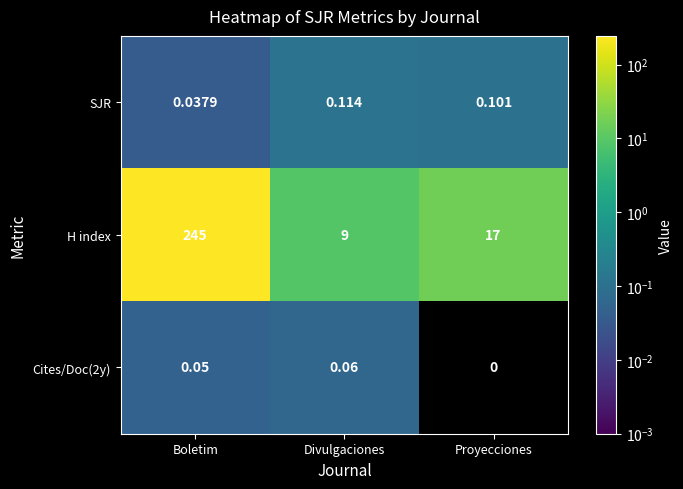

Where is Cites/Doc(2y) nearest to the value 0?

Proyecciones